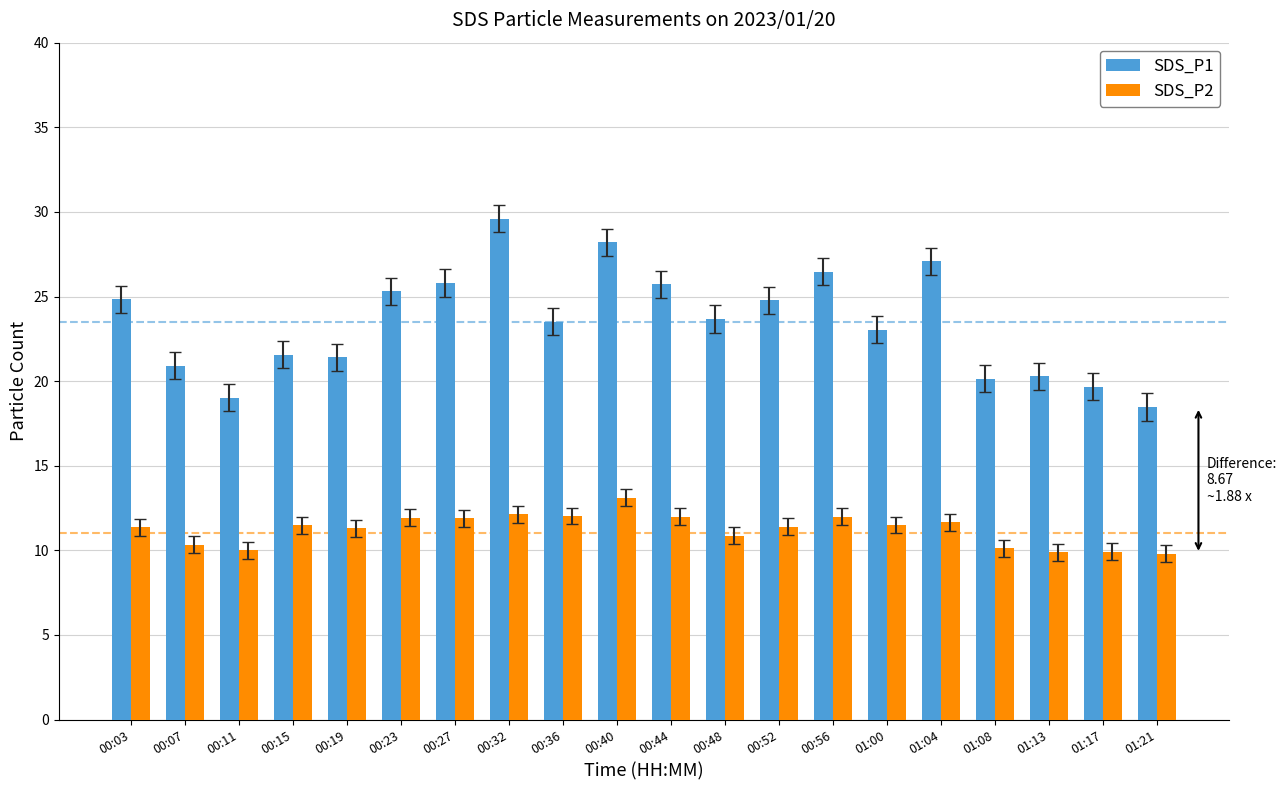

At how many categories does at least one series exceed 15?

20